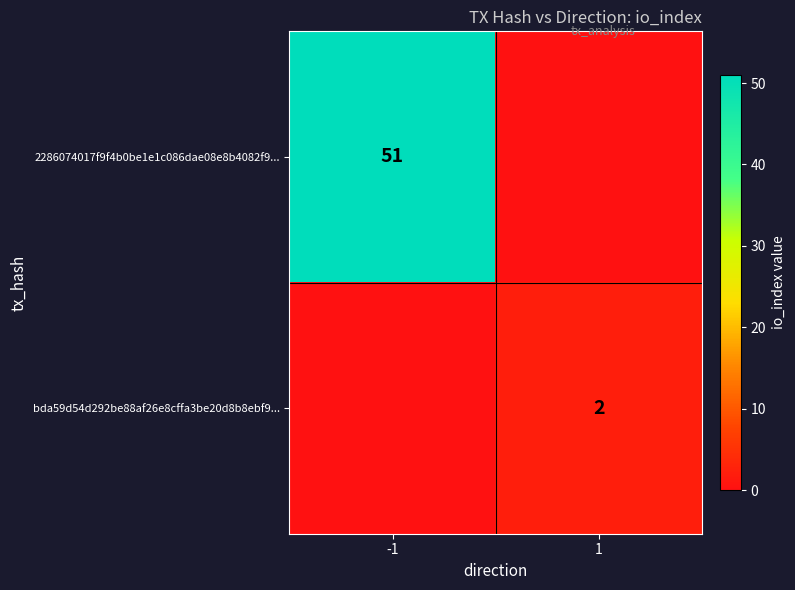

The value of 2286074017f9f4b0be1e1c086dae08e8b4082f9... at -1 is 51. True or false?

True